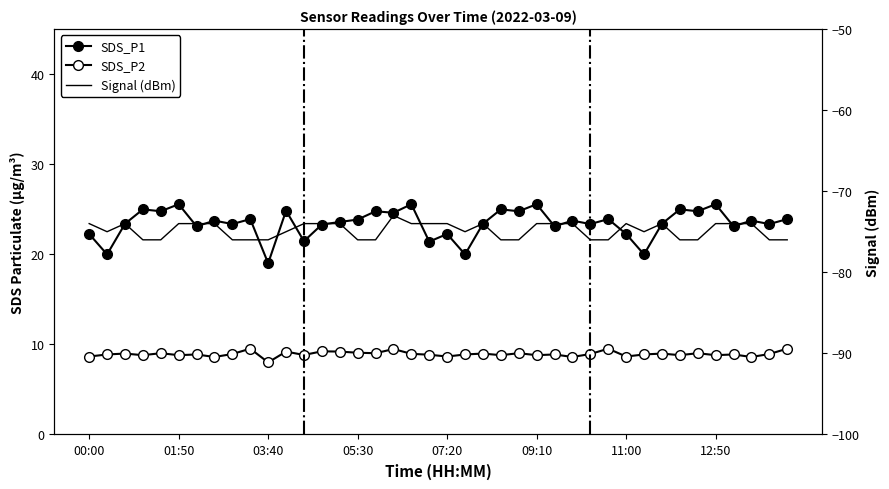

What position from the left is 28?

29